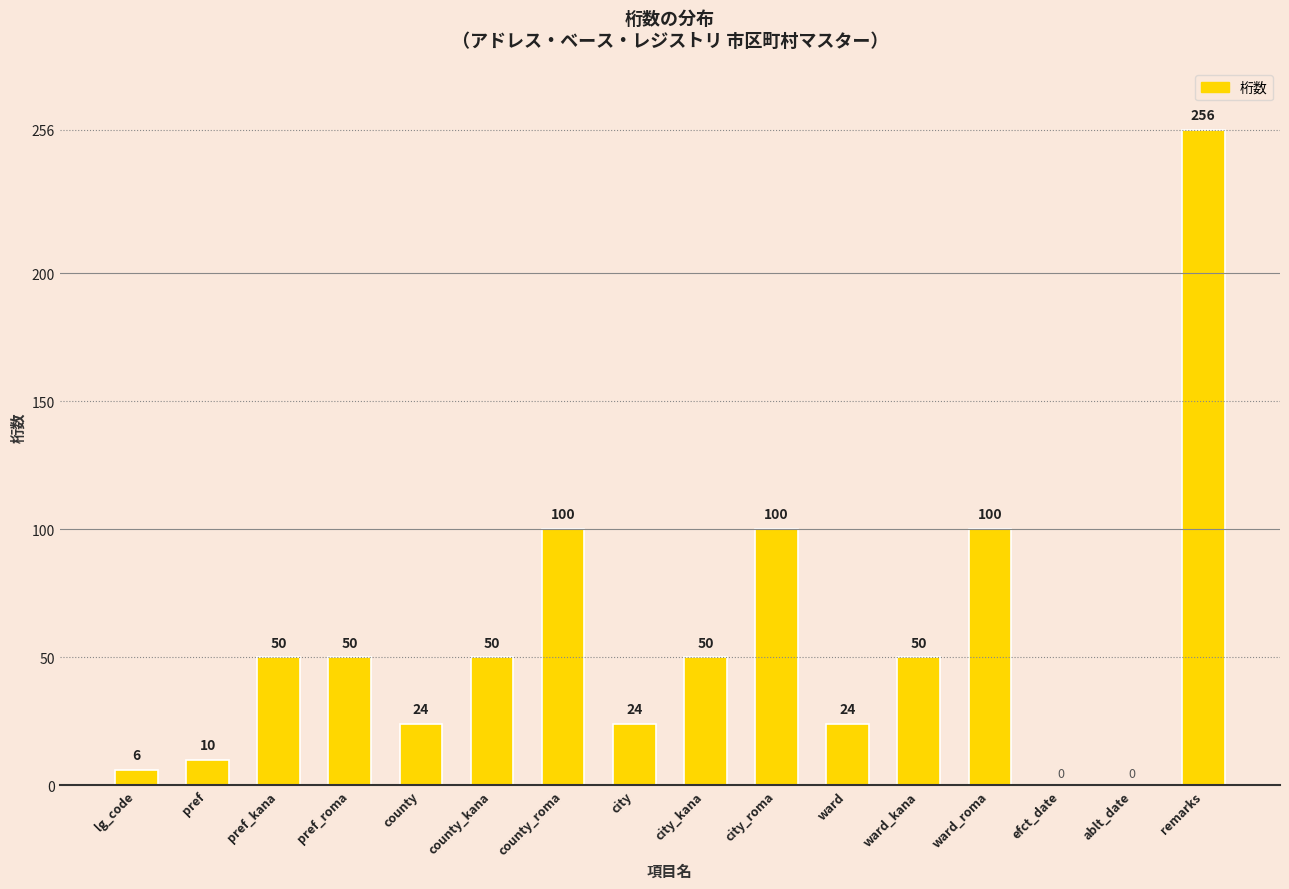

What is the sum of the values at county and pref_kana?

74